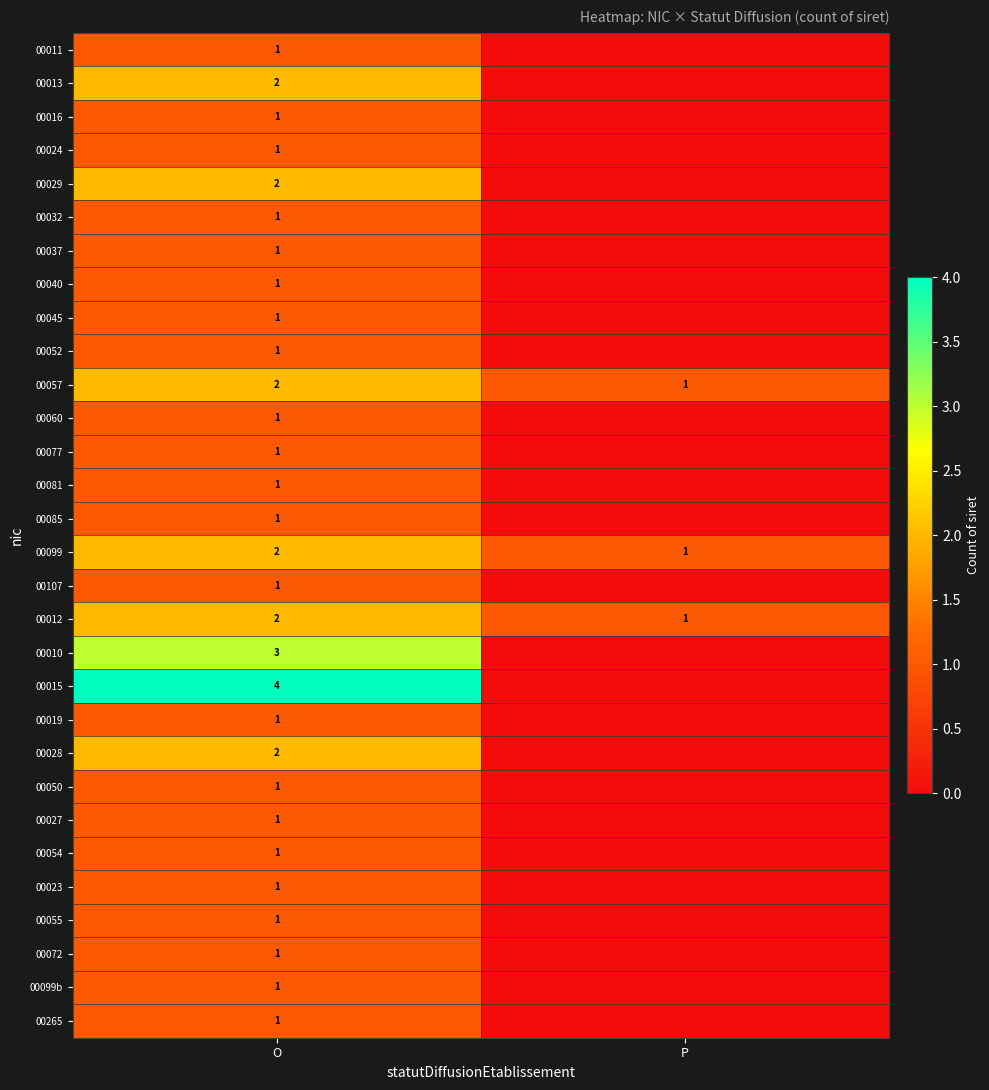

What is the sum of the 00099 values at P and O?

3